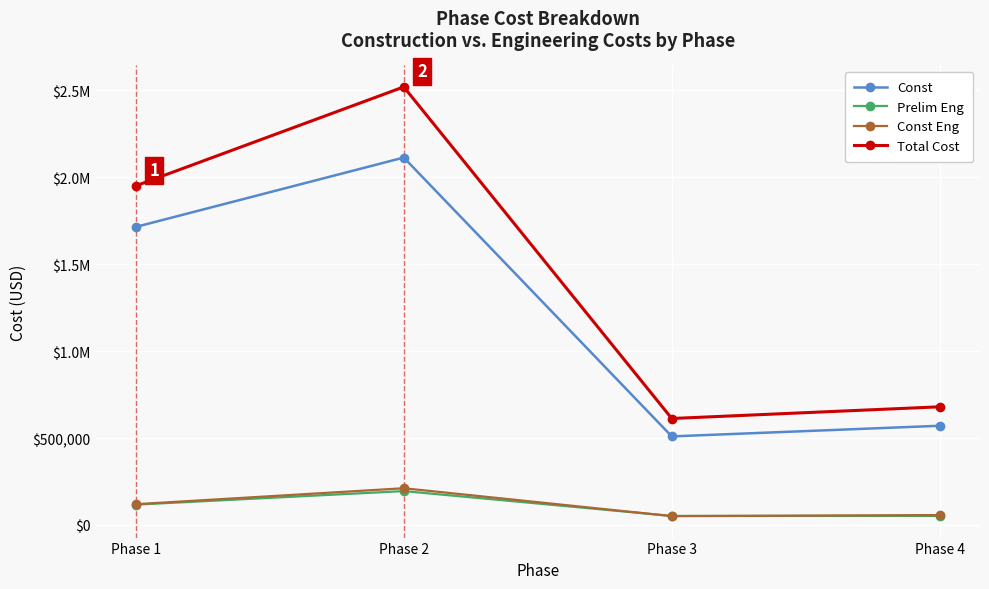

What are all the series names shown in the legend?

Const, Prelim Eng, Const Eng, Total Cost